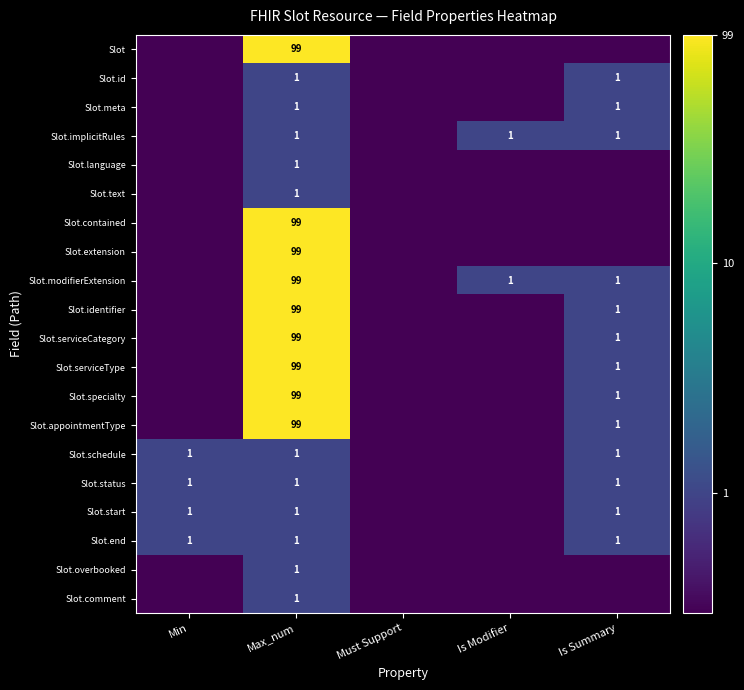

The value of Slot.start at Is Summary is 1.0. True or false?

True